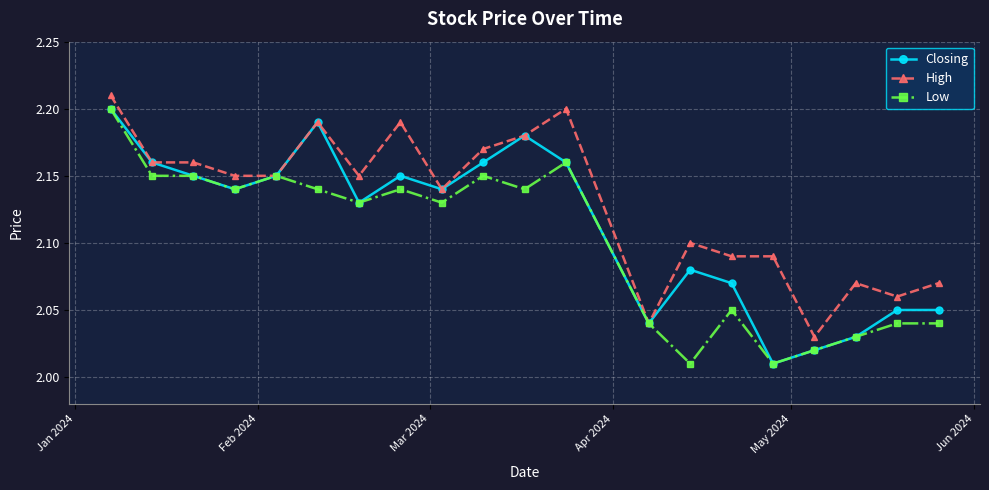

Rank the series by their average value, from highest to lowest.

High, Closing, Low